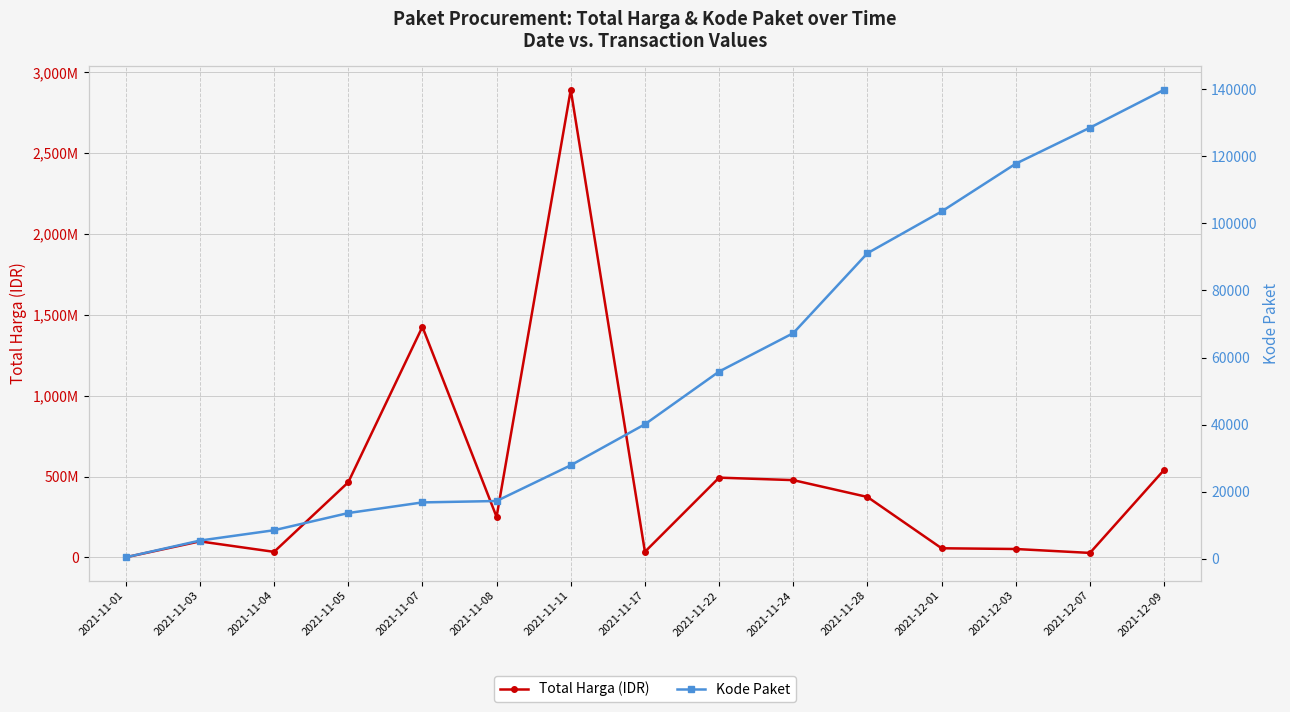

Reading left to right, transcribe all the data shown in this chart.

Total Harga (IDR): 2021-11-01=333600	2021-11-03=98772570	2021-11-04=34000000	2021-11-05=464002100	2021-11-07=1425867900	2021-11-08=250350000	2021-11-11=2892122000	2021-11-17=34292000	2021-11-22=493000000	2021-11-24=477600000	2021-11-28=373404000	2021-12-01=56152800	2021-12-03=51601000	2021-12-07=27412000	2021-12-09=541071000
Kode Paket: 2021-11-01=464	2021-11-03=5449	2021-11-04=8530	2021-11-05=13652	2021-11-07=16823	2021-11-08=17238	2021-11-11=27891	2021-11-17=40112	2021-11-22=55826	2021-11-24=67279	2021-11-28=91101	2021-12-01=103541	2021-12-03=117783	2021-12-07=128516	2021-12-09=139817